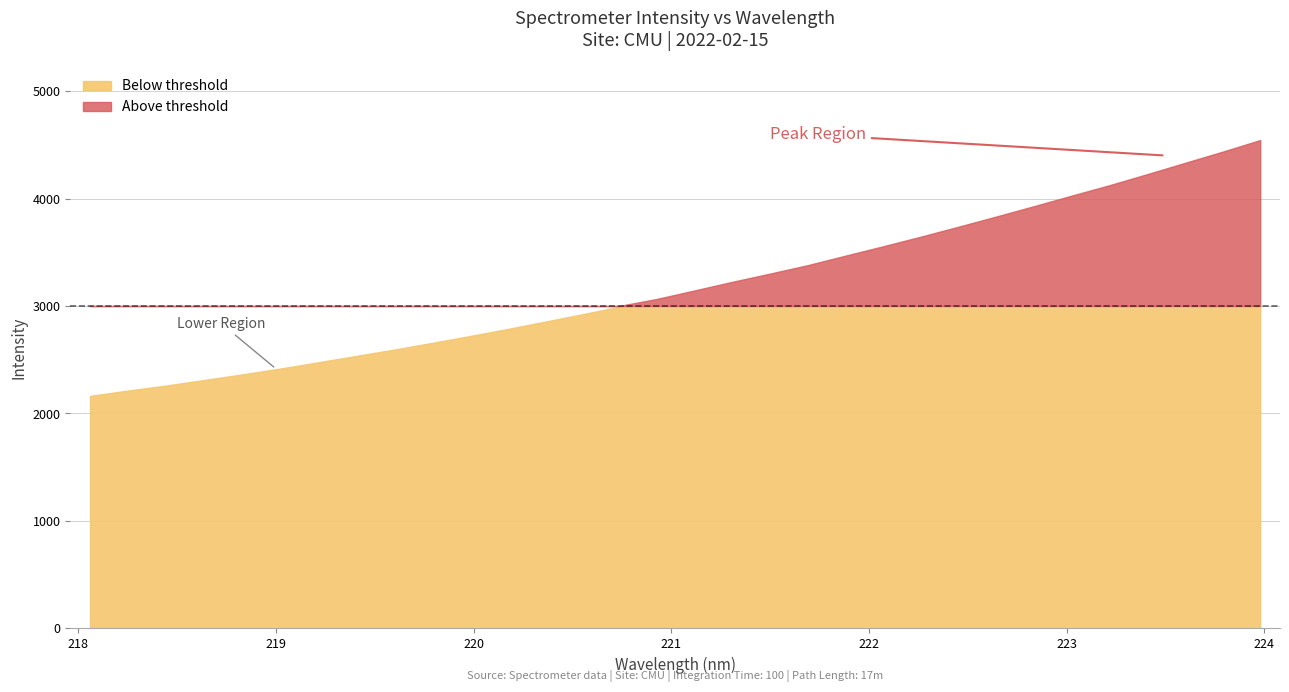

What is the difference between the maximum and minimum values?

2380.1